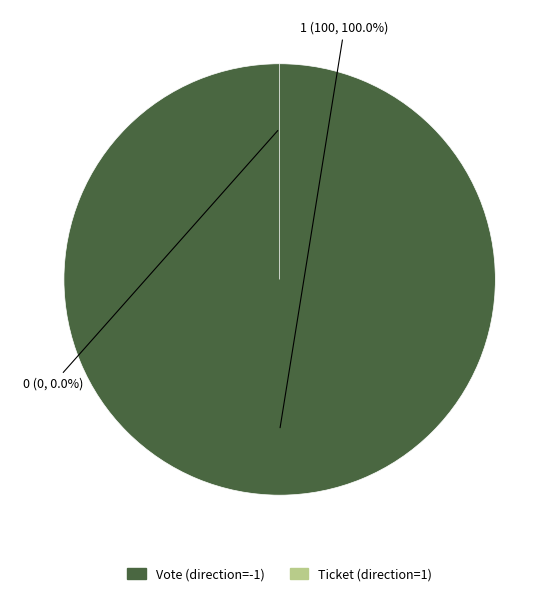

To the nearest percent, what is the combined percentage of Vote (io_index=1) and Ticket (io_index=0)?

100%